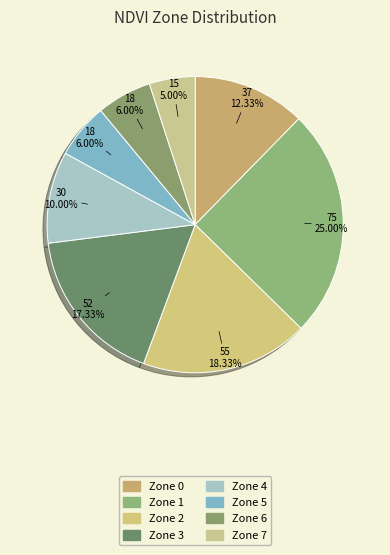

What is the largest slice in the pie chart?

Zone 1